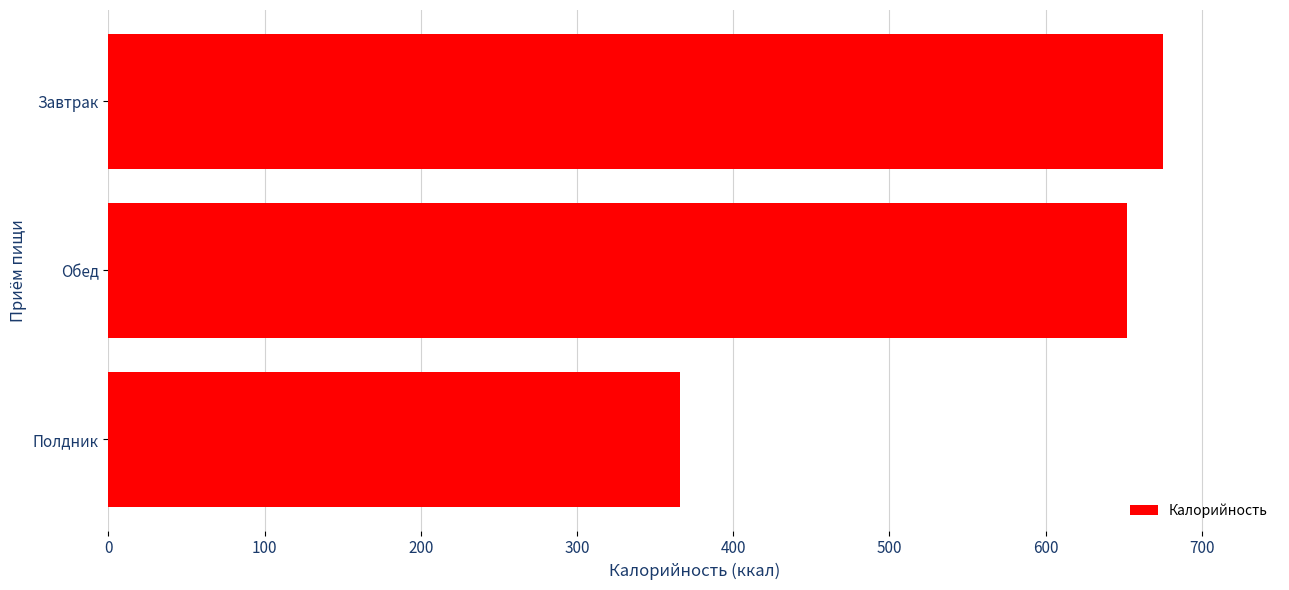

What is the difference between the values at Обед and Полдник?

286.1